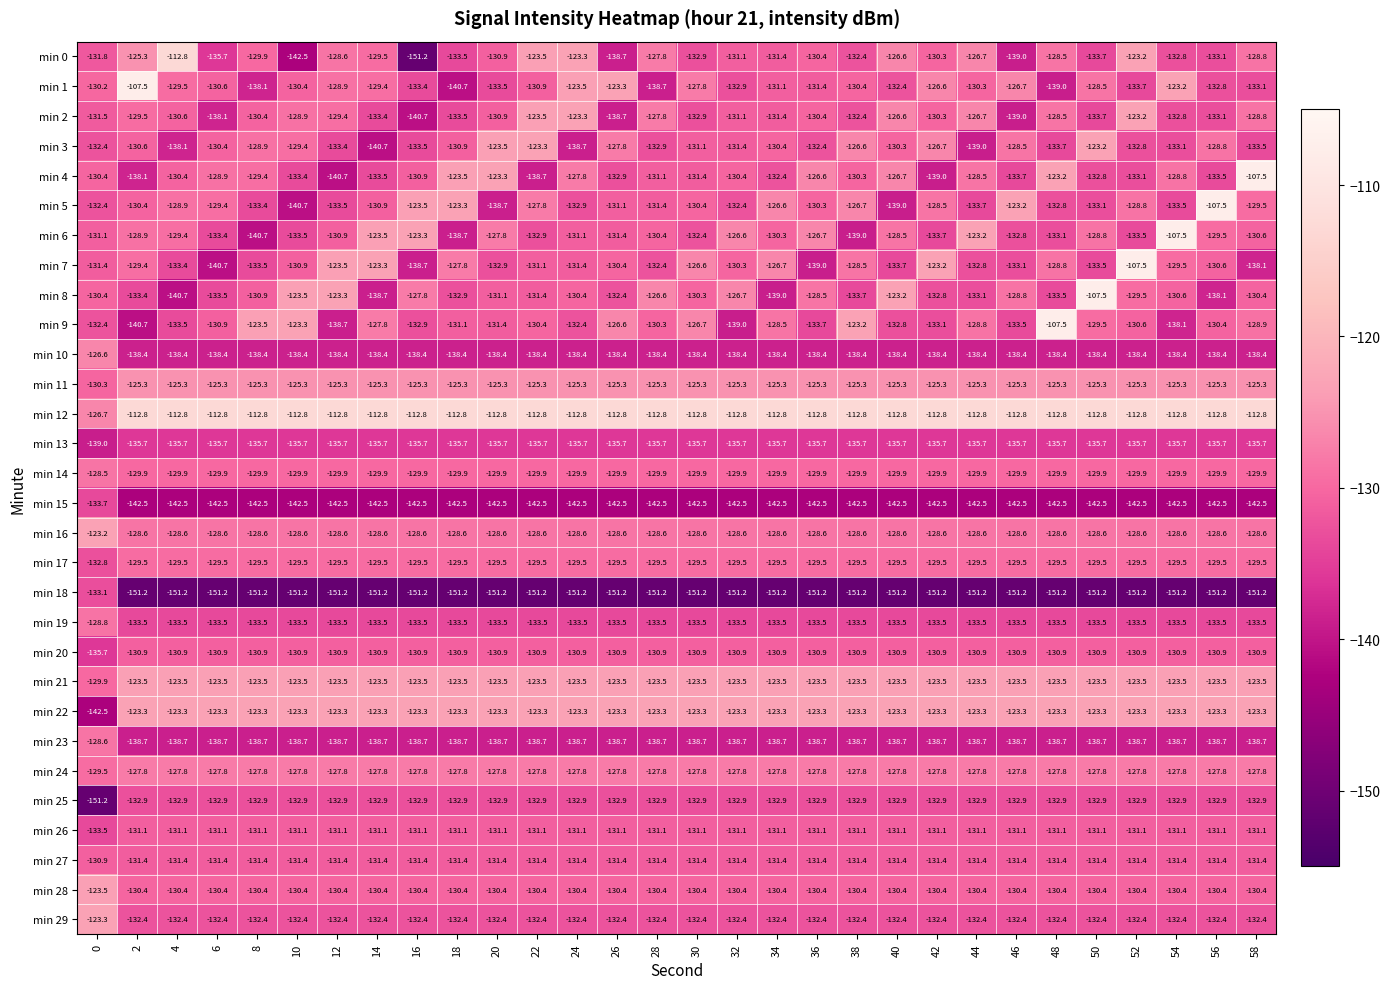

What is the highest value of the min 4 series?

-107.5